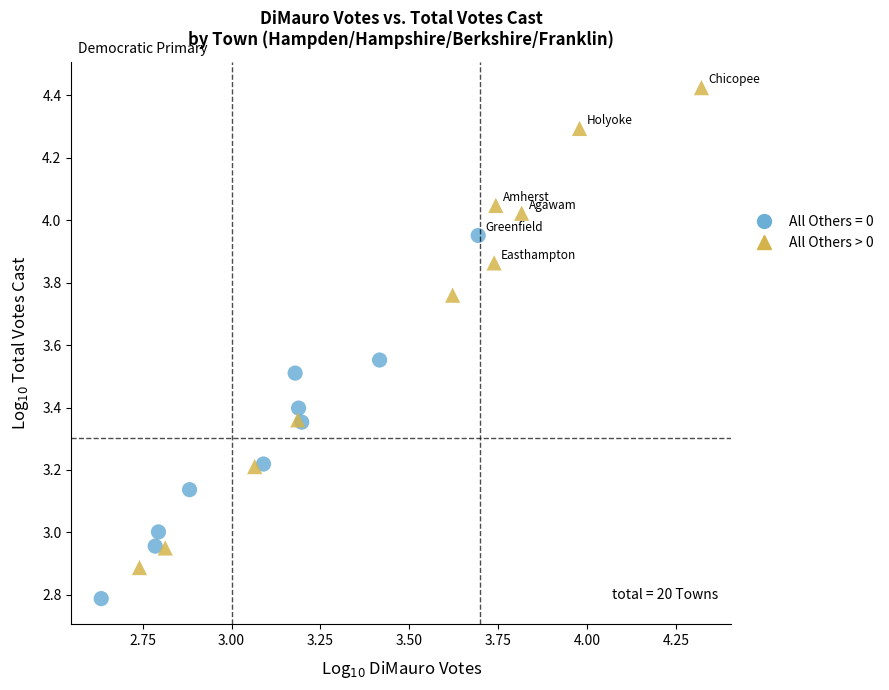

Which series contains the lowest Y value?

All Others = 0